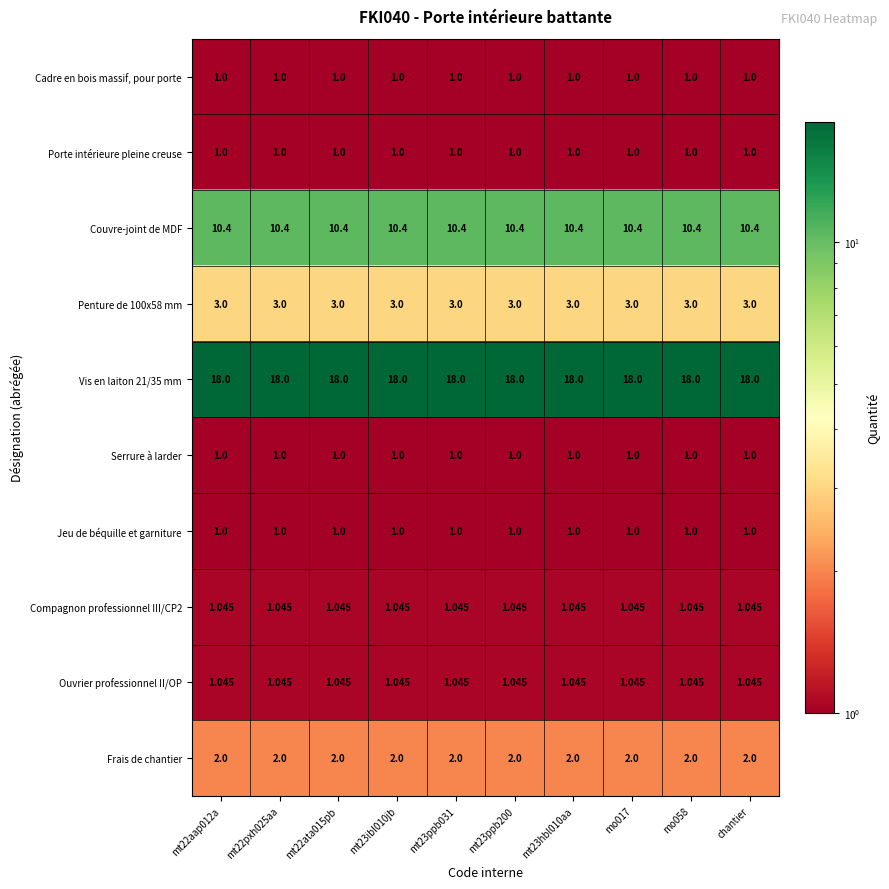

Between mt22pxh025aa and mt22aap012a, which is larger?

mt22pxh025aa